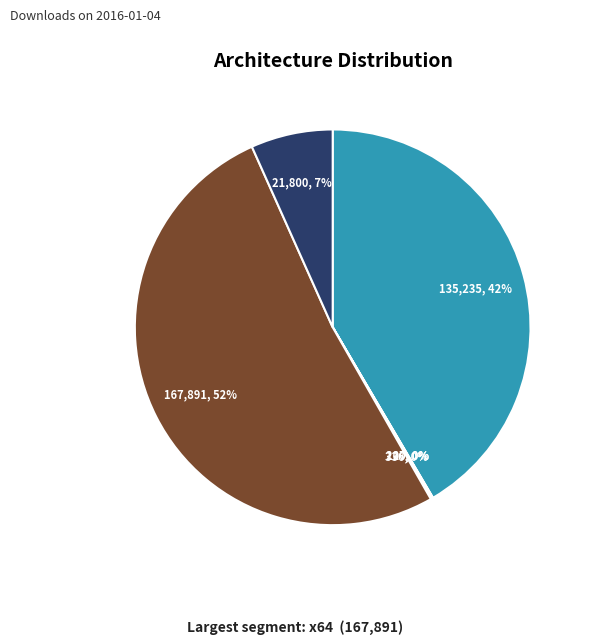

To the nearest percent, what is the average slice percentage?

17%